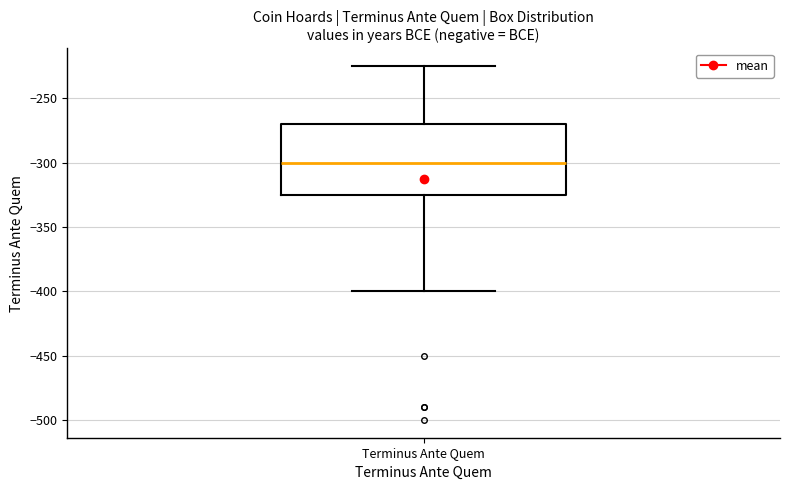

Where does the median line of the box for Terminus Ante Quem sit on the y-axis? The values are not printed on the chart, so give them approximately, as read against the axis.

-300